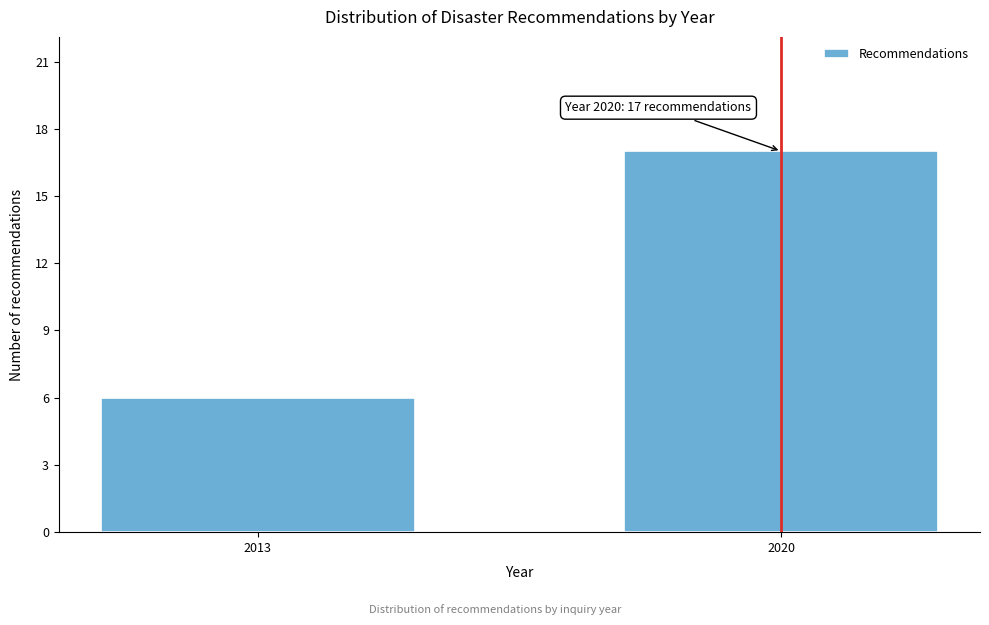

Reading left to right, what are all the values shown in this chart?

6	17